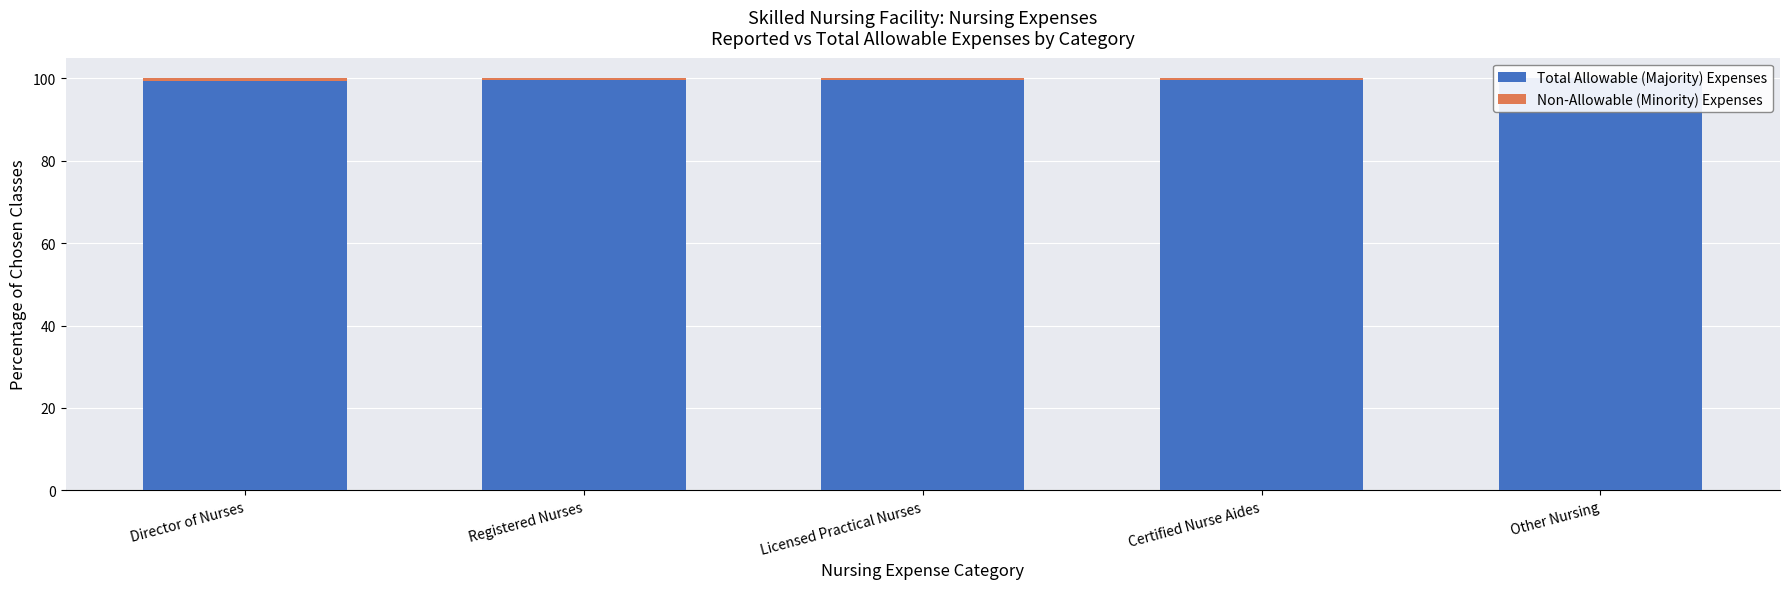

What are all the series names shown in the legend?

Total Allowable (Majority) Expenses, Non-Allowable (Minority) Expenses